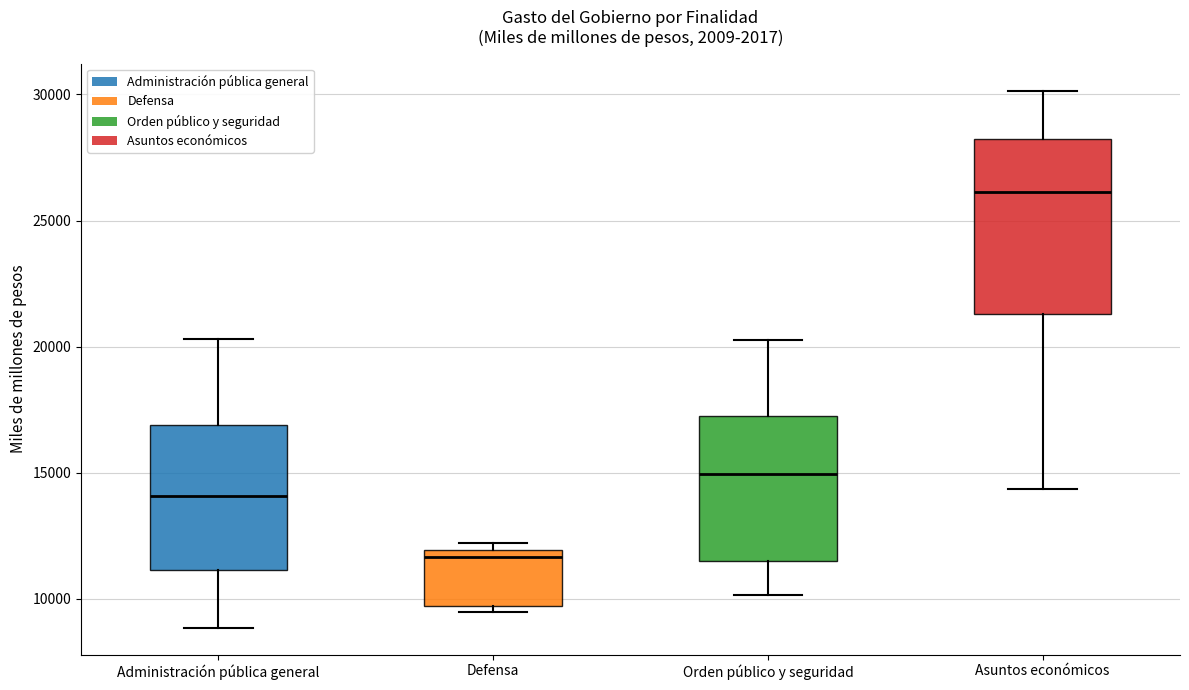

Where is the lower edge of the box for Asuntos económicos on the y-axis? The values are not printed on the chart, so give them approximately, as read against the axis.

21500